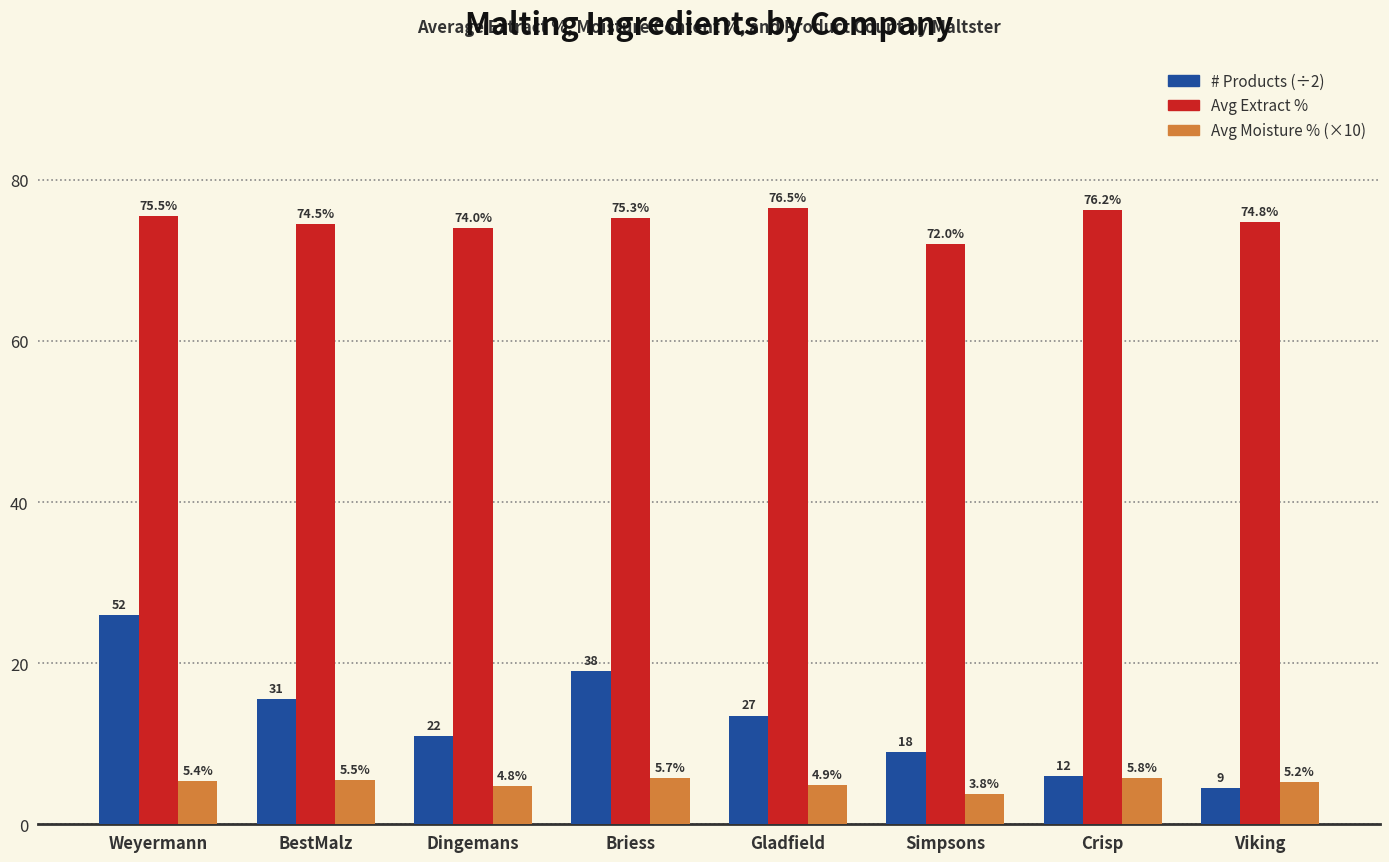

What position from the left is Dingemans?

3